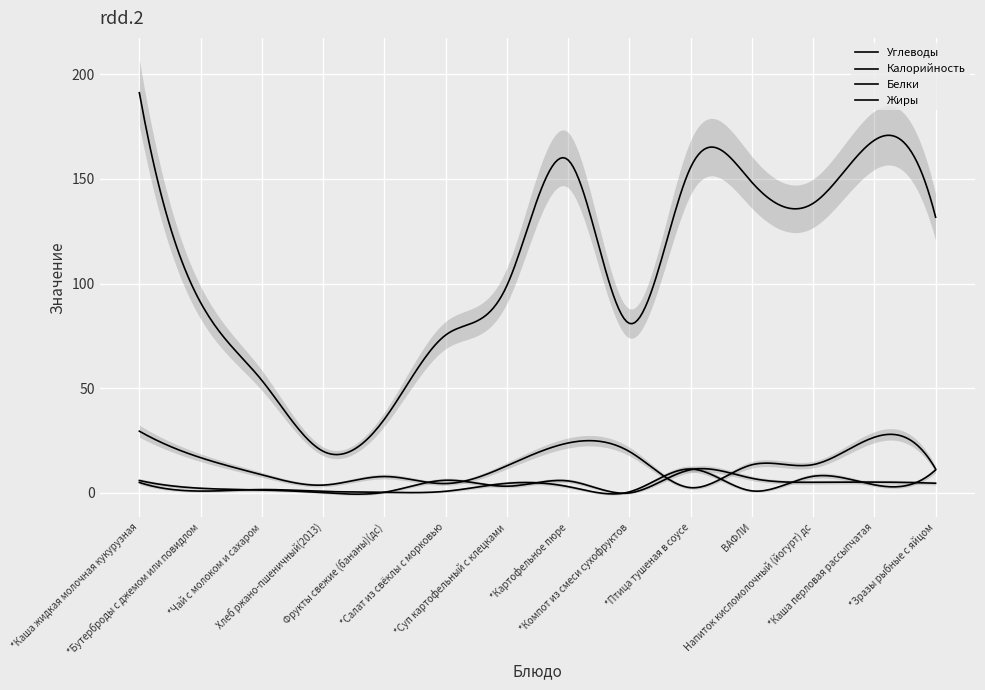

Which series has the largest range (max minus min)?

Калорийность